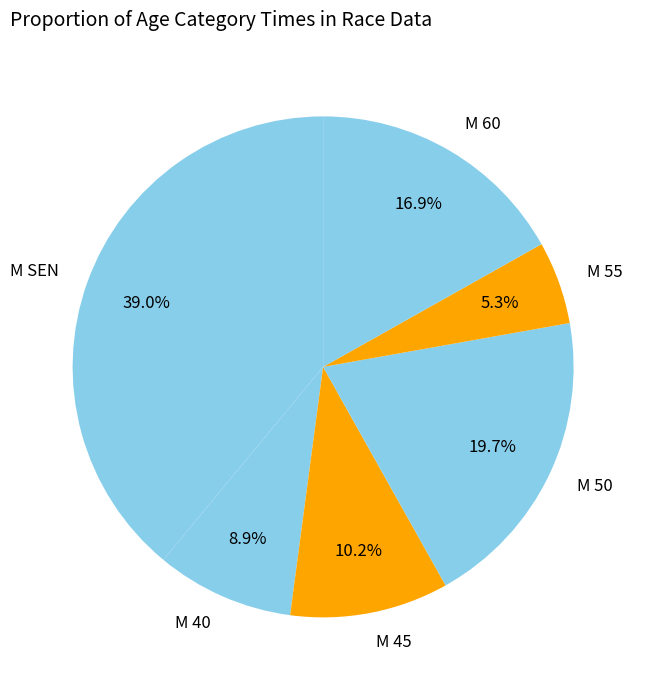

Rank the categories by value from lowest to highest.

M 55, M 40, M 45, M 60, M 50, M SEN